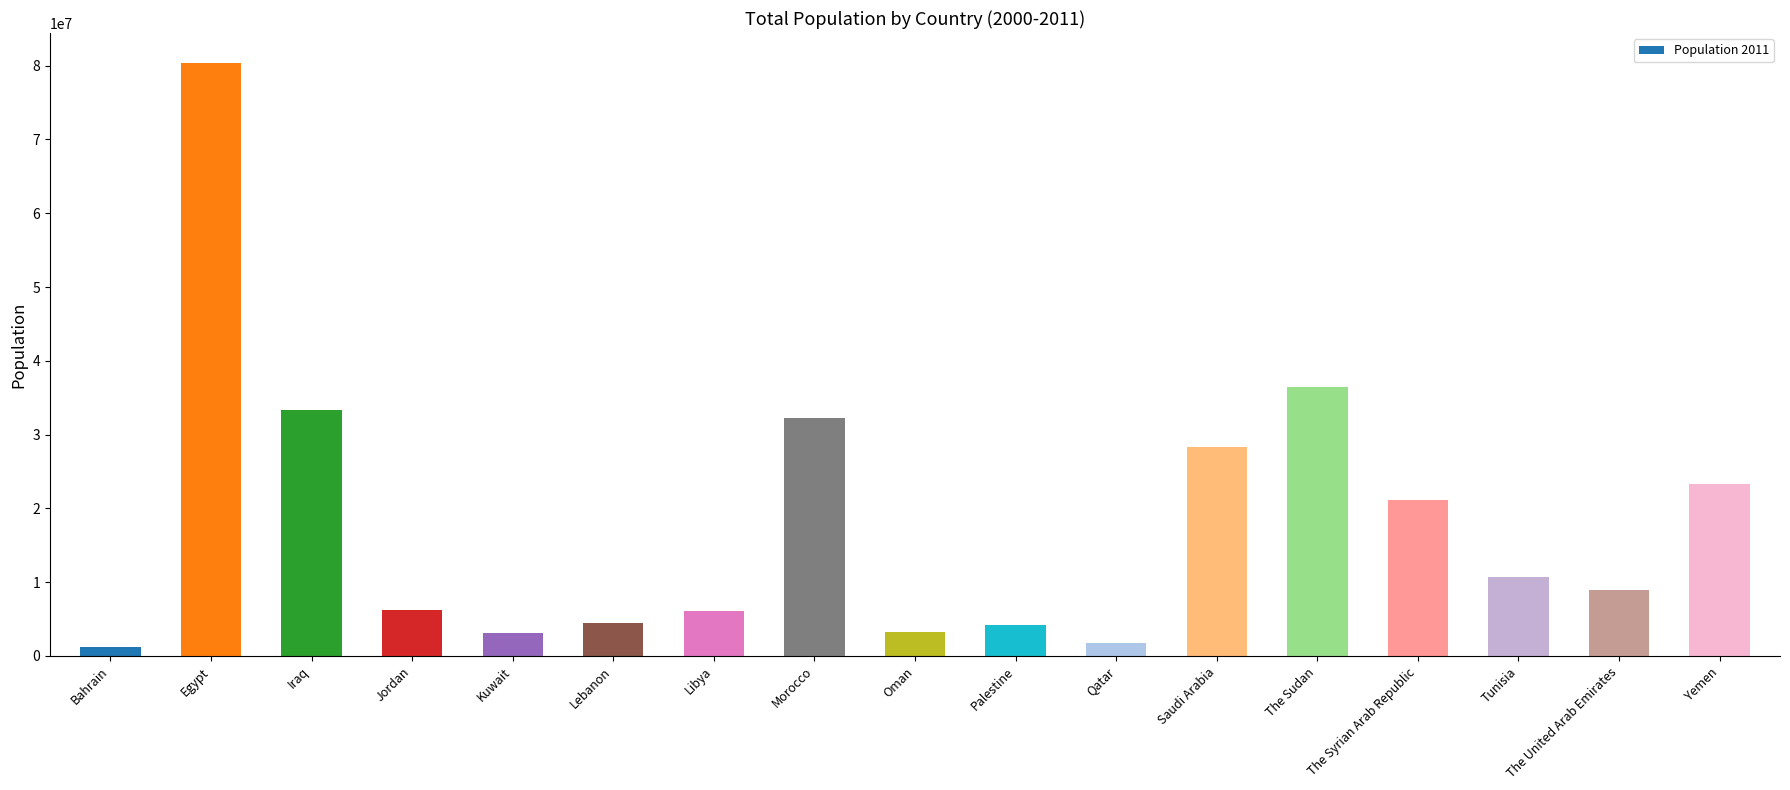

How many values are below 8925000?

8